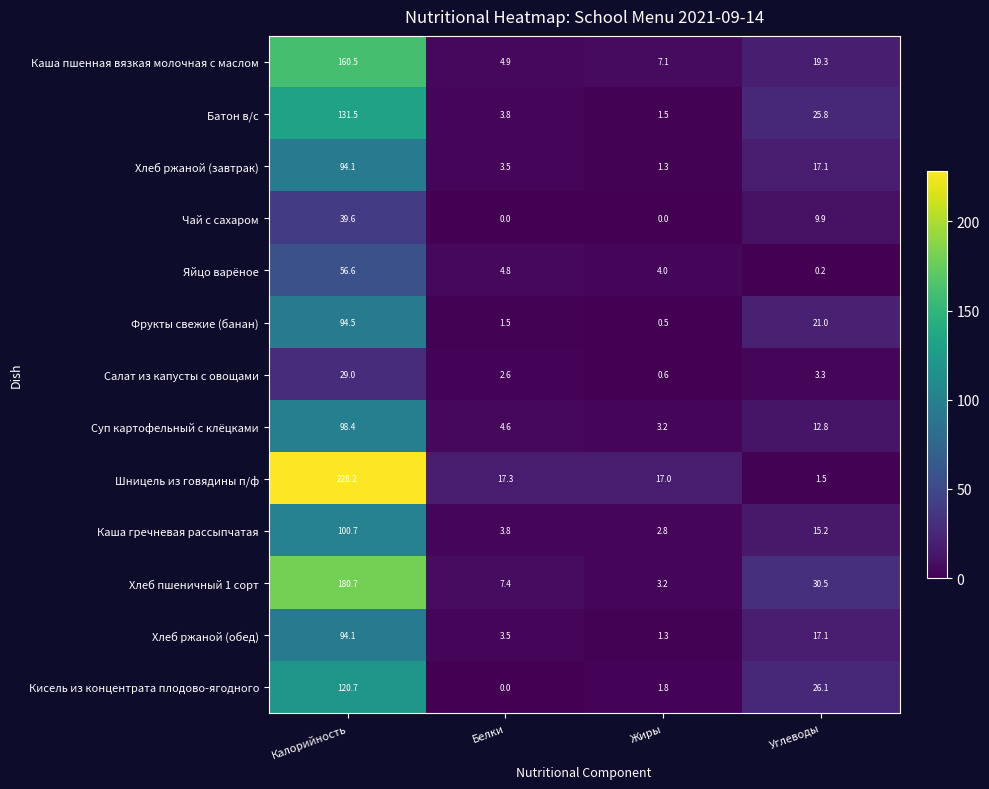

Rank the categories by Суп картофельный с клёцками value from highest to lowest.

Калорийность, Углеводы, Белки, Жиры